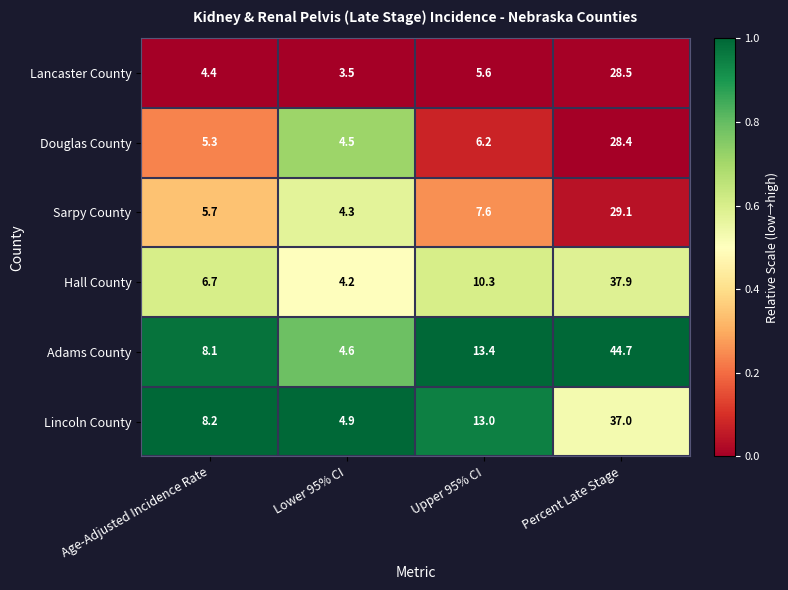

Is it true that Hall County equals 9.7 at Age-Adjusted Incidence Rate?

False